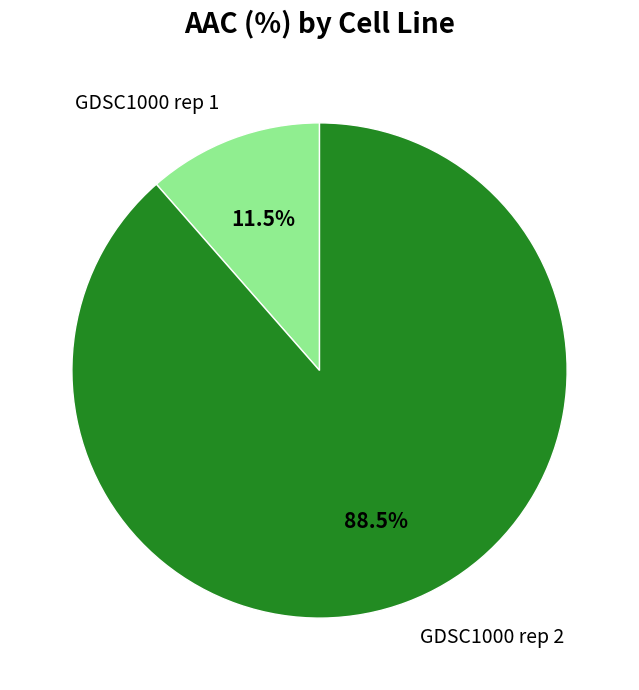

Does any single category account for the majority?

Yes